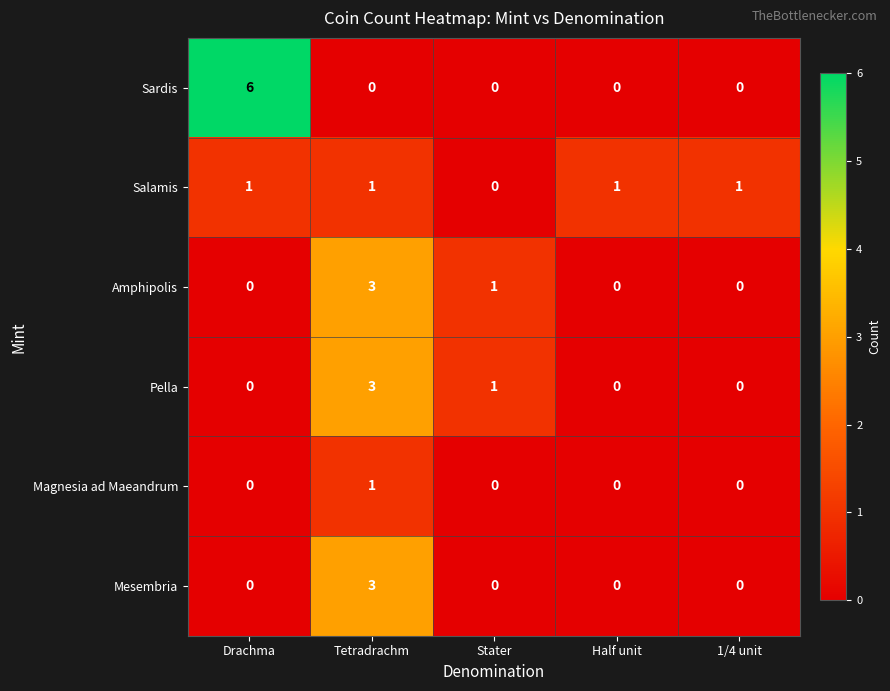

Where is Pella nearest to the value 1?

Stater